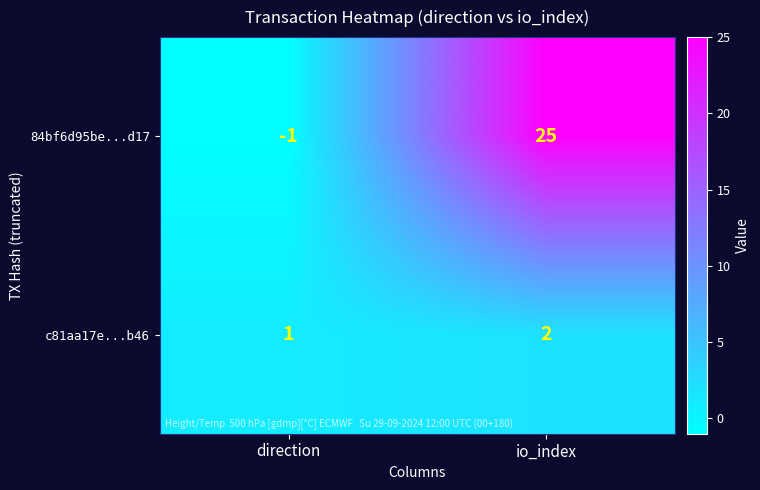

What is the difference between the highest and lowest values at io_index?

23